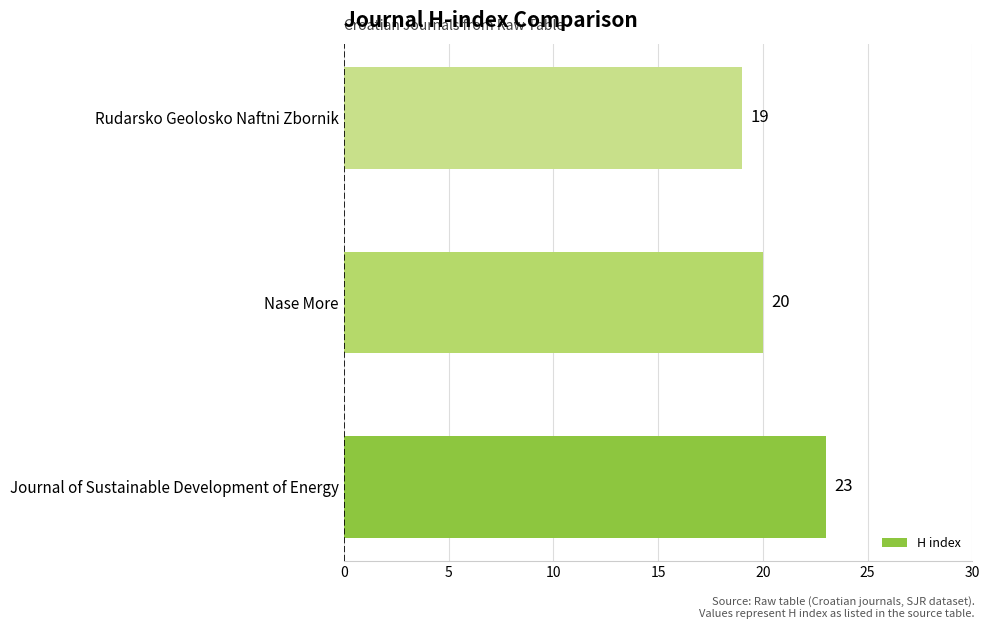

Which category has the lowest value across all series?

Rudarsko Geolosko Naftni Zbornik